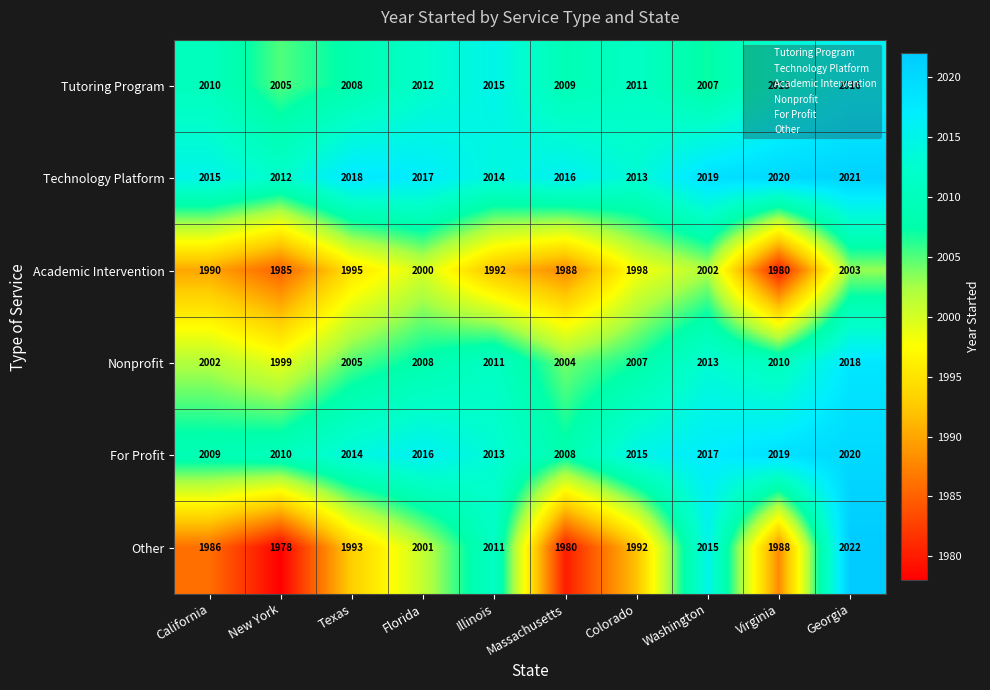

What is the difference between the Tutoring Program values at New York and Illinois?

10